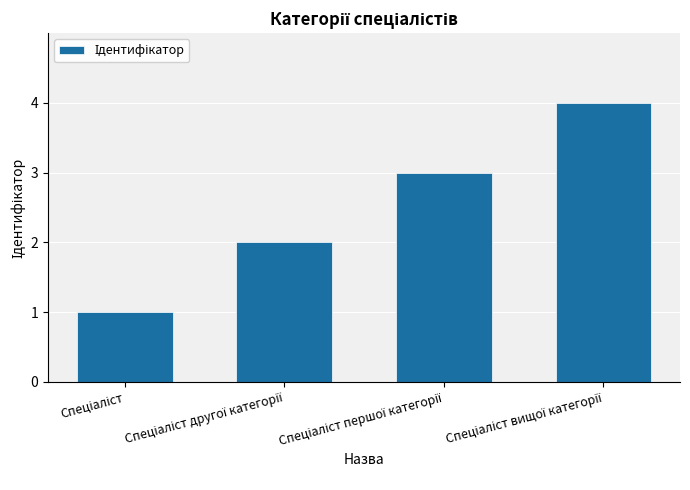

What is the difference between the maximum and minimum values?

3